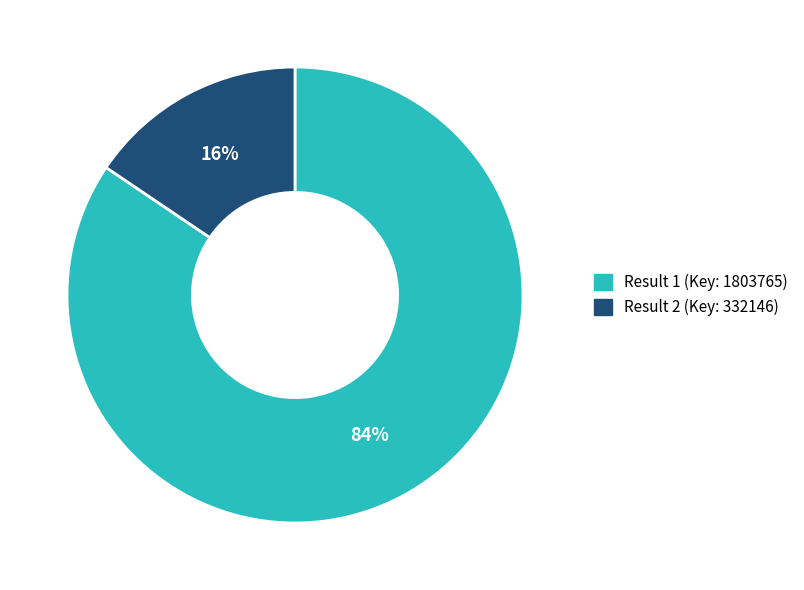

Is there a majority slice in this chart?

Yes